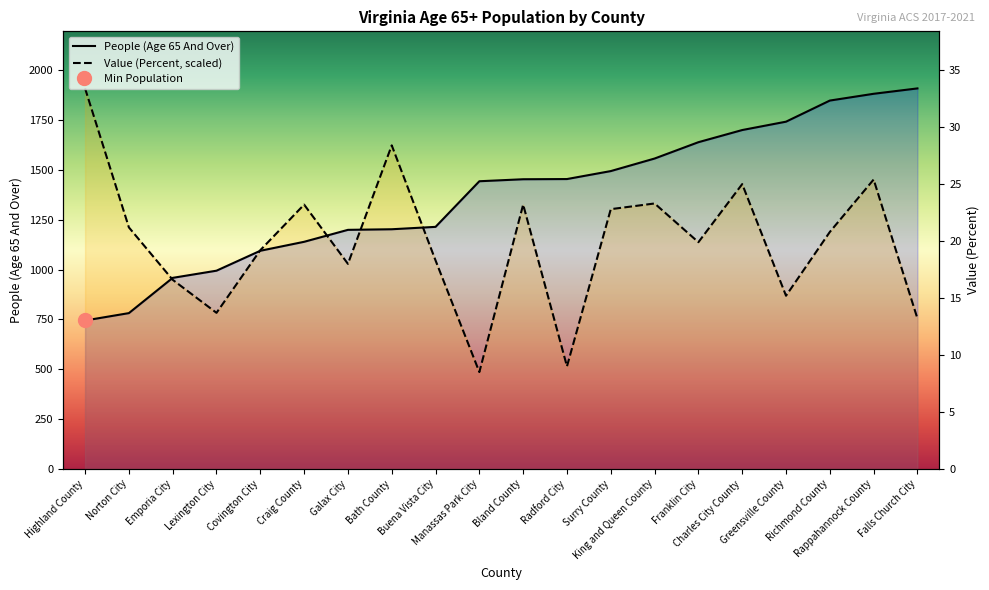

What is the value of the People (Age 65 And Over) point at the 6th from the left?

1140.0